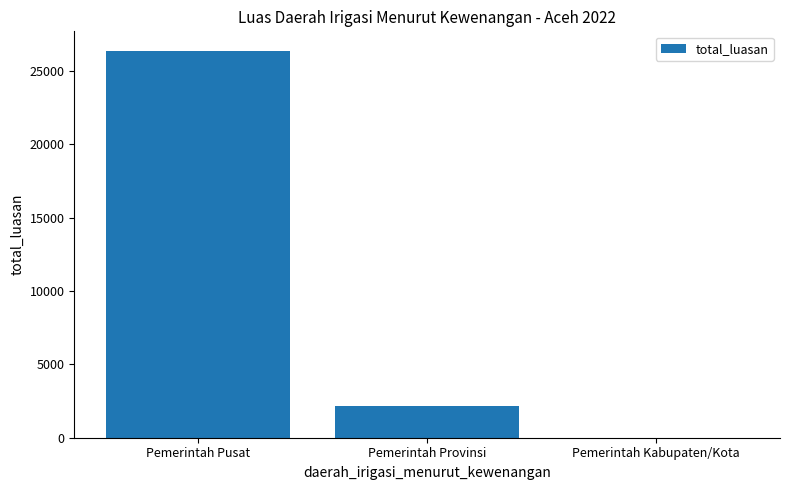

Reading left to right, extract all data points from this chart.

26397	2144	0